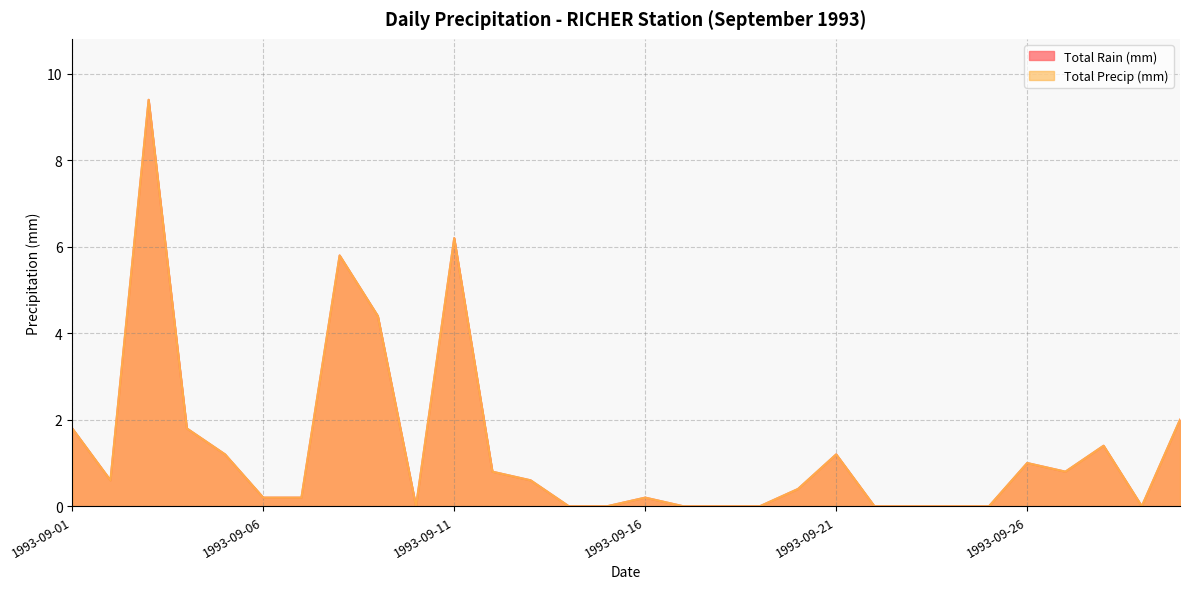

How many values in Total Rain (mm) are above zero?

19